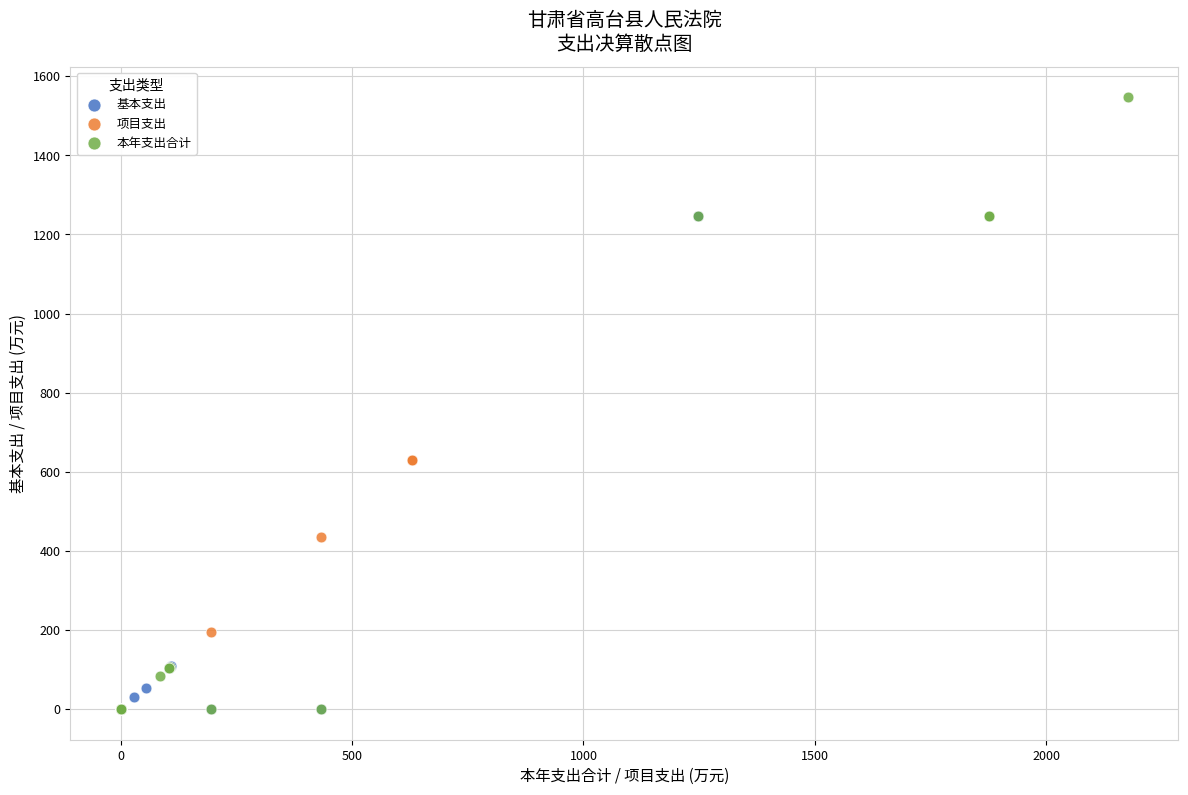

Which series has the widest spread of Y values?

本年支出合计